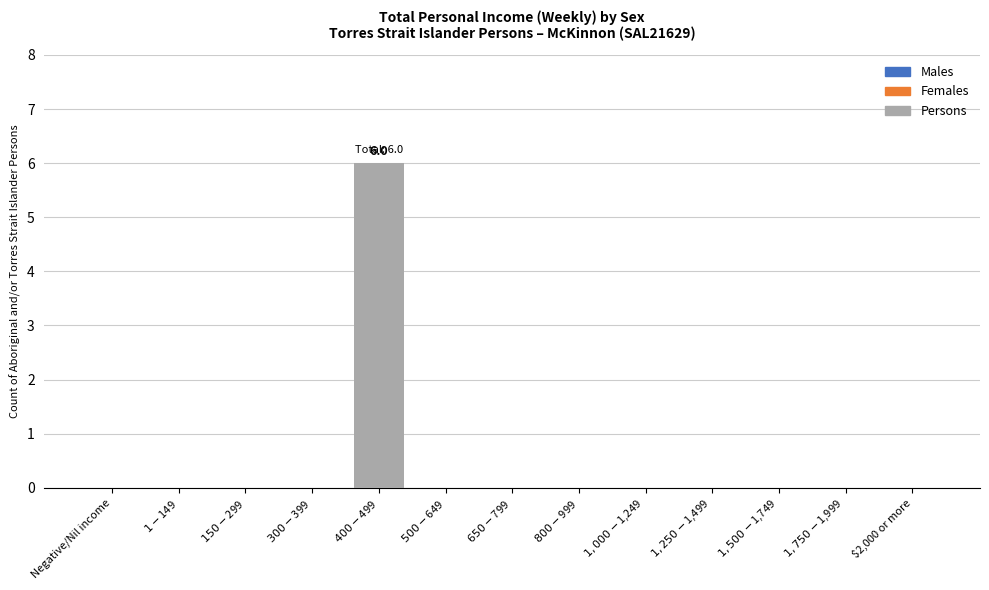

The chart shows a value of 3 at $2,000 or more. True or false?

False